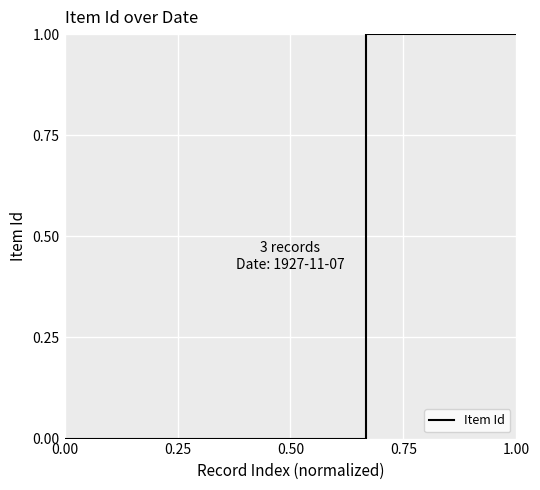

What is the difference between the maximum and minimum values?

1.0